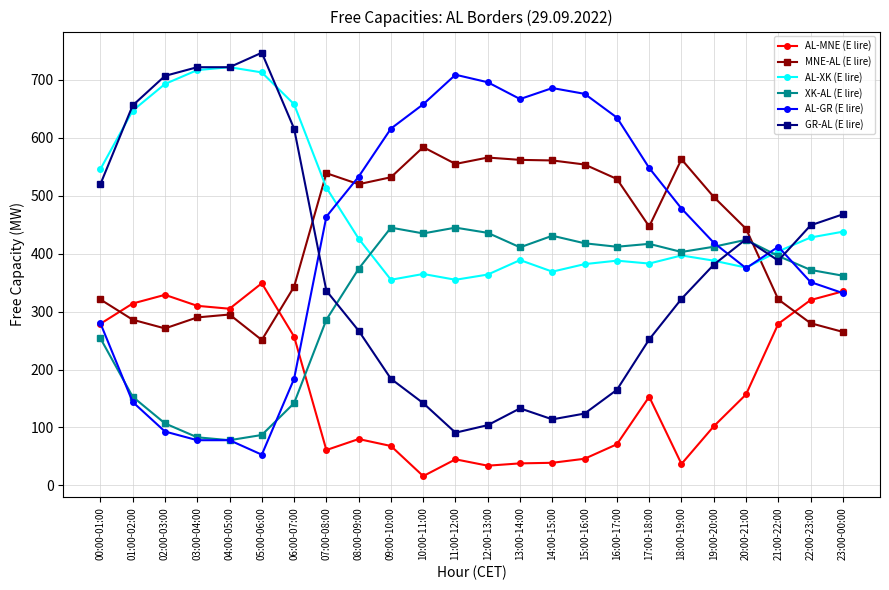

How many lines are shown in the chart?

6